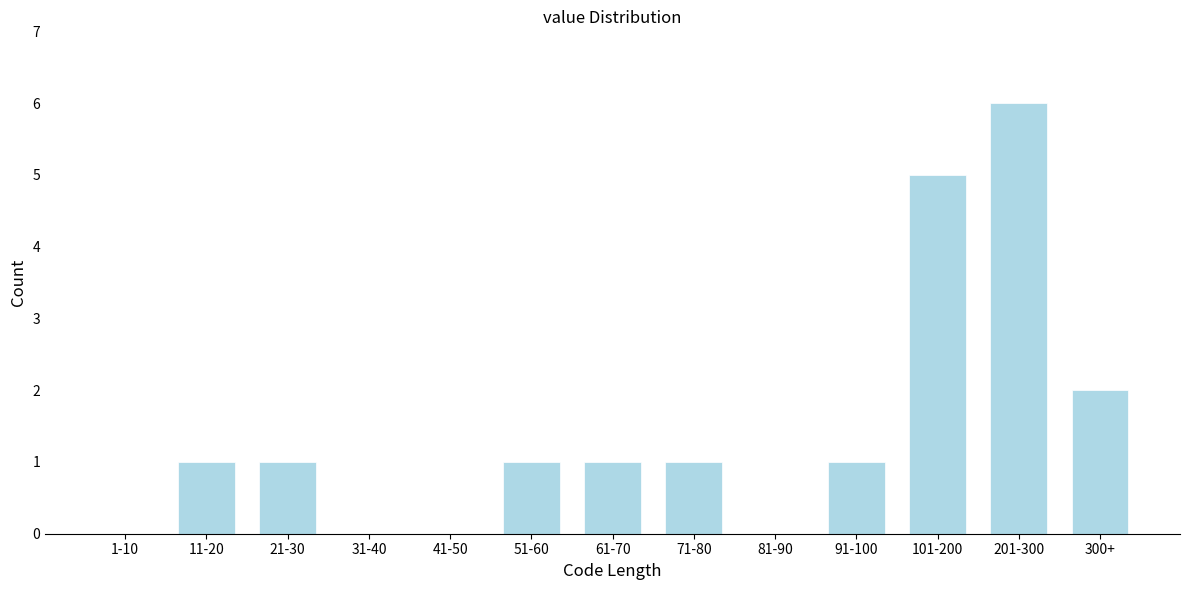

Reading right to left, what are all the values shown in this chart?

300+=2	201-300=6	101-200=5	91-100=1	81-90=0	71-80=1	61-70=1	51-60=1	41-50=0	31-40=0	21-30=1	11-20=1	1-10=0